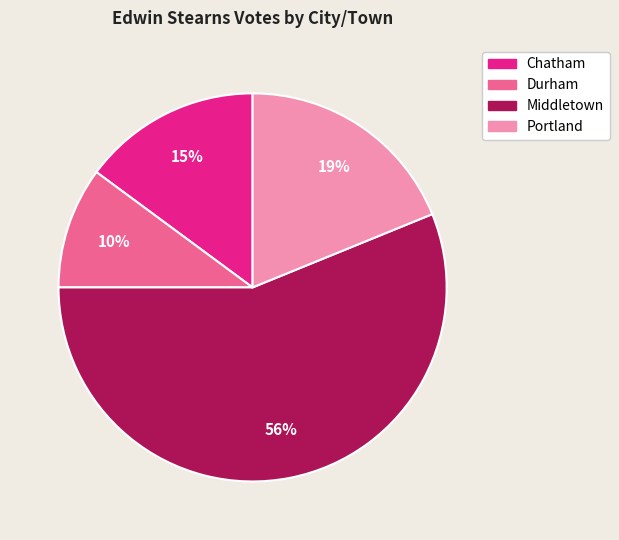

To the nearest percent, what percentage of the pie is Durham?

10%